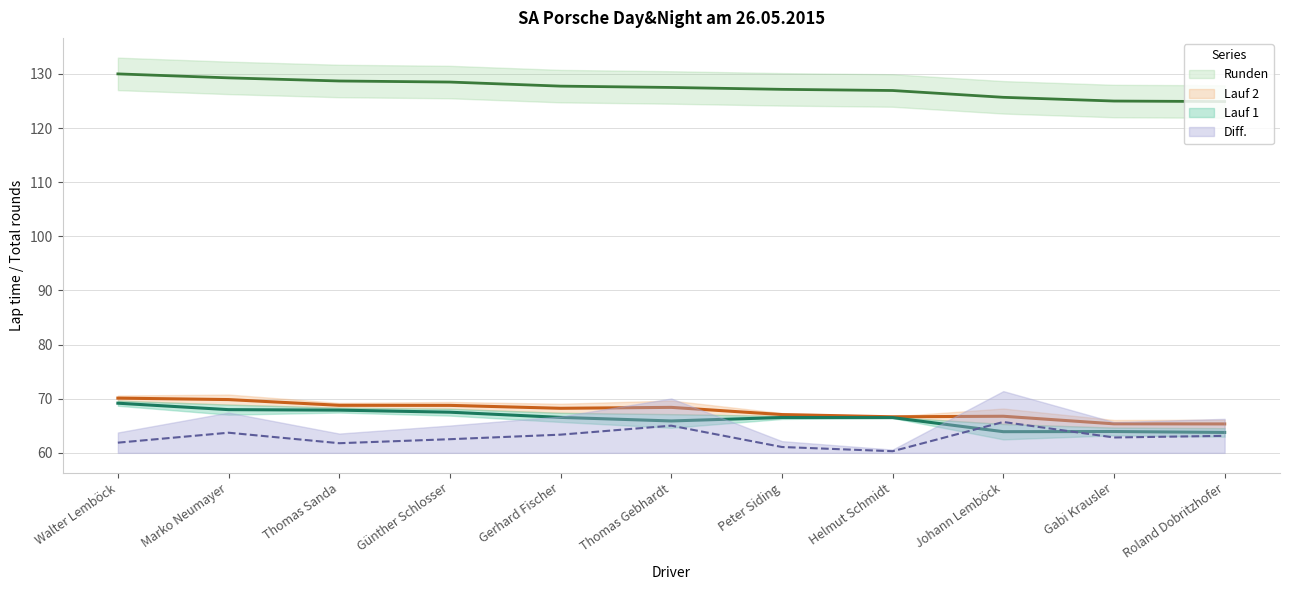

Rank the series by their maximum value, from lowest to highest.

Diff., Lauf 1, Lauf 2, Runden